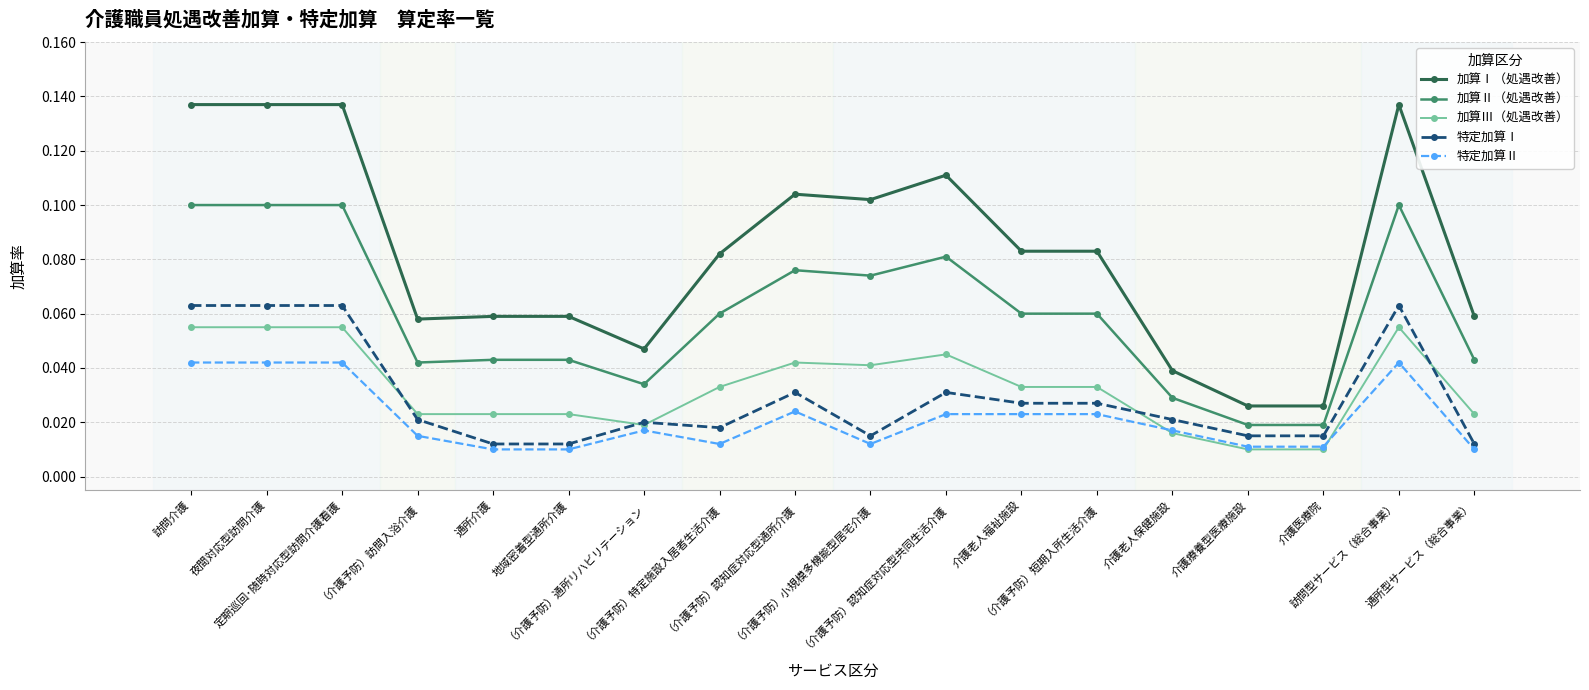

List the series in order of their peak value, highest first.

加算Ⅰ（処遇改善）, 加算Ⅱ（処遇改善）, 特定加算Ⅰ, 加算Ⅲ（処遇改善）, 特定加算Ⅱ